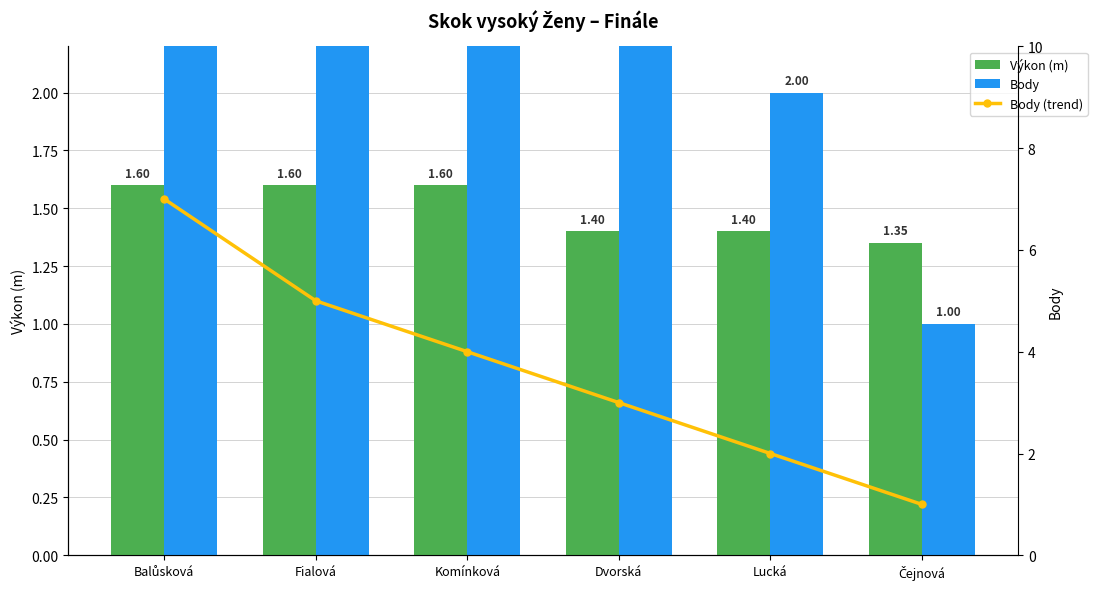

What is the sum of all Body values?

22.0